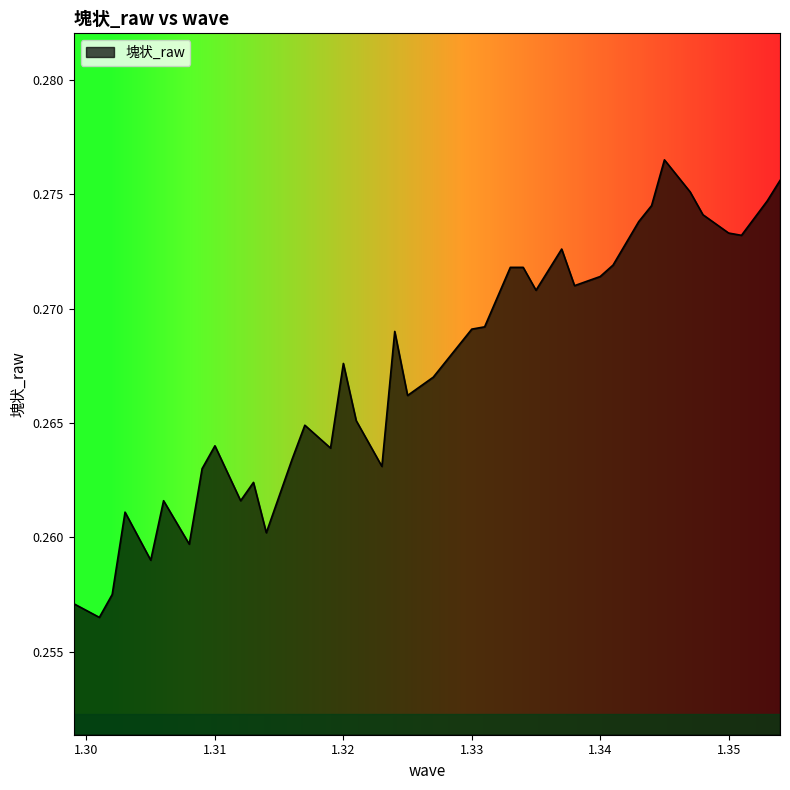

What is the label of the 11th point from the right?

1.34